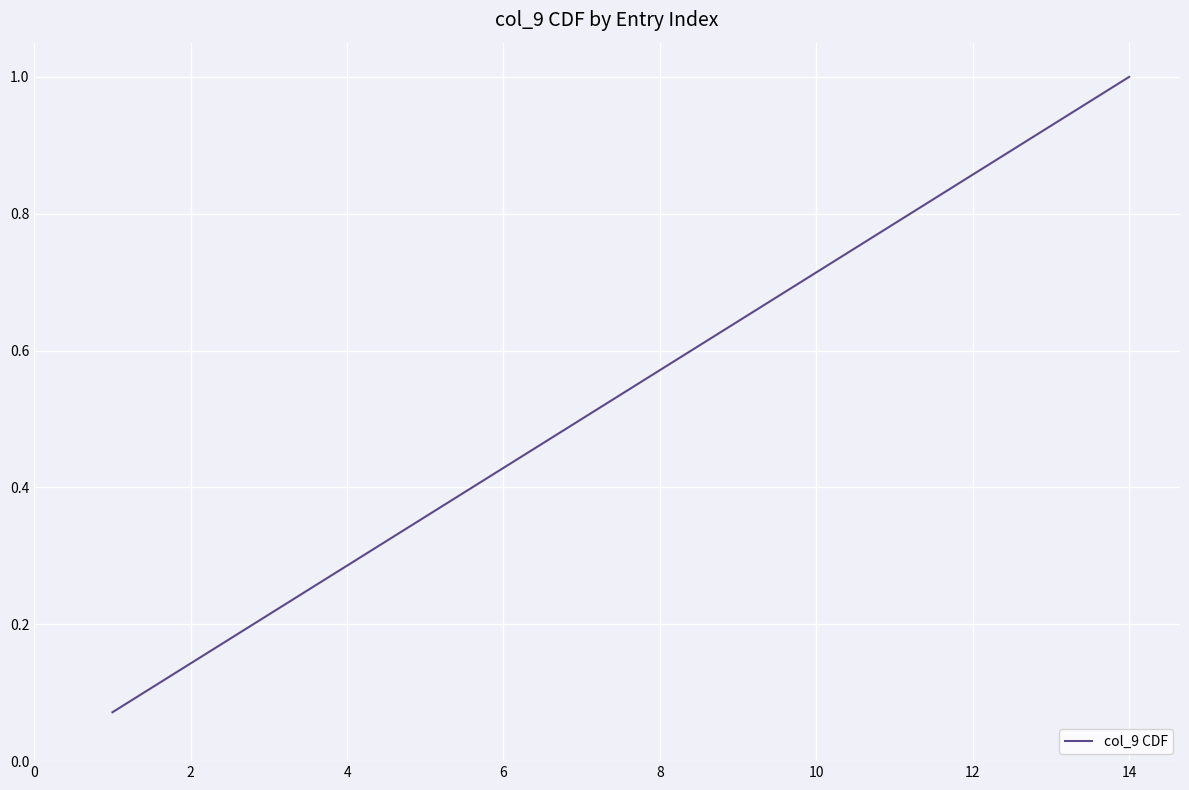

What is the greatest value displayed?

1.0